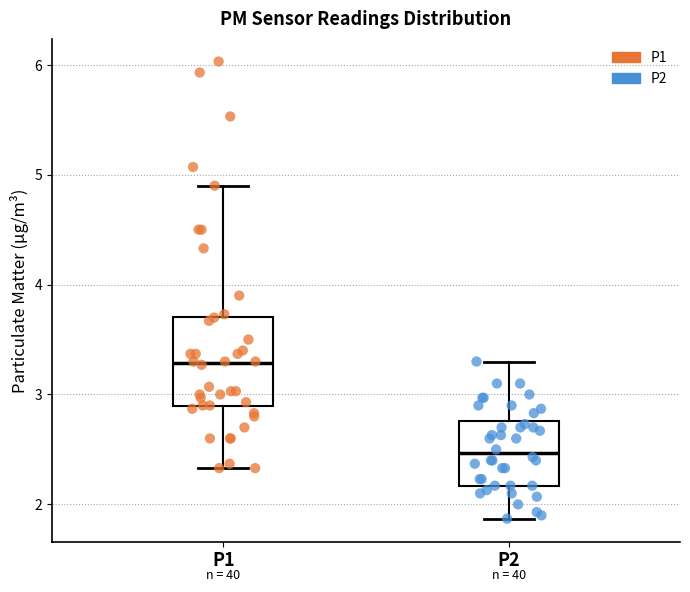

Comparing the boxes themselves (not the whiskers), which one is the tallest?

P1